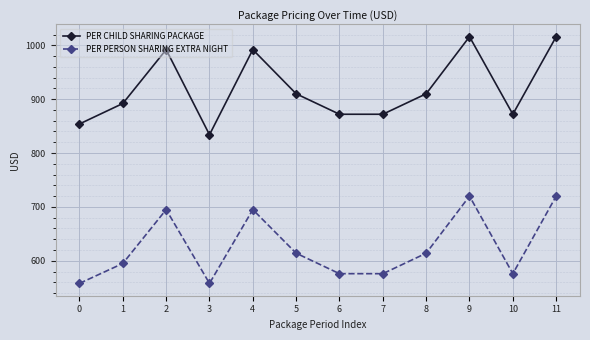

Between 1 and 3, which series saw the biggest shift?

PER CHILD SHARING PACKAGE